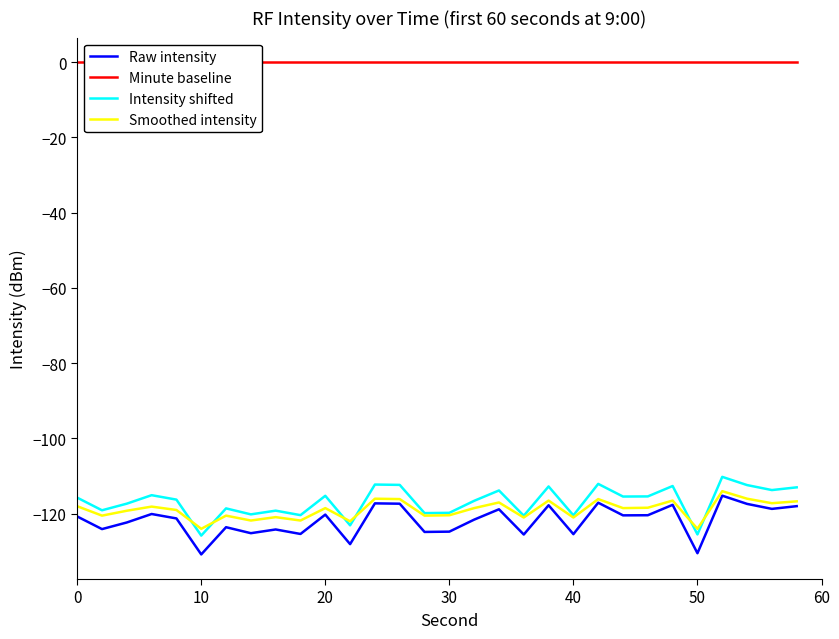

How many values in the Smoothed intensity series exceed -118?

10